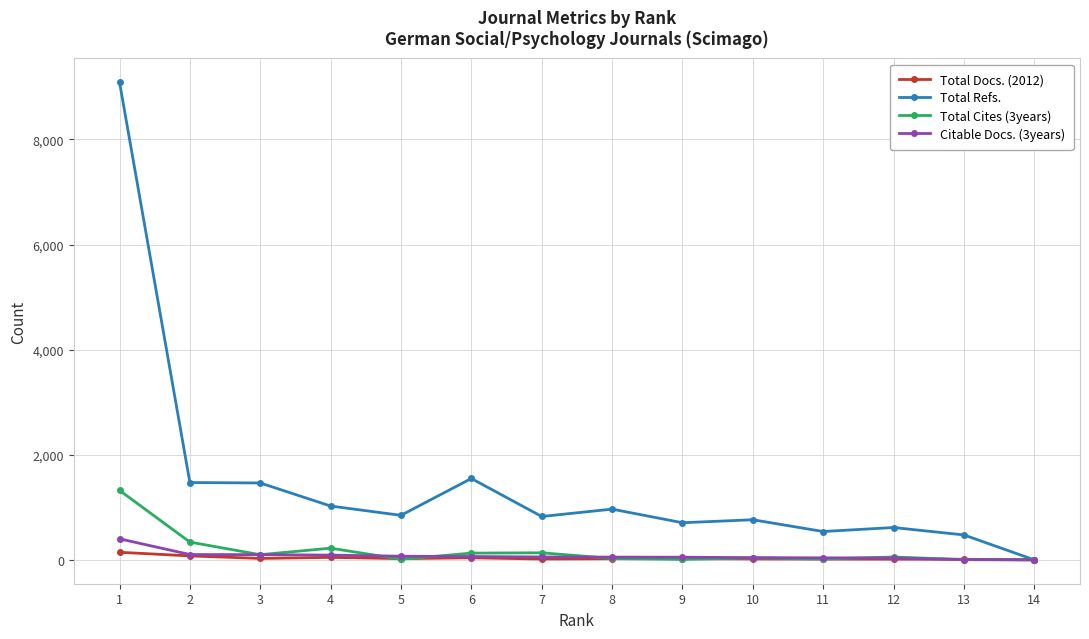

What is the maximum value shown in the chart?

9090